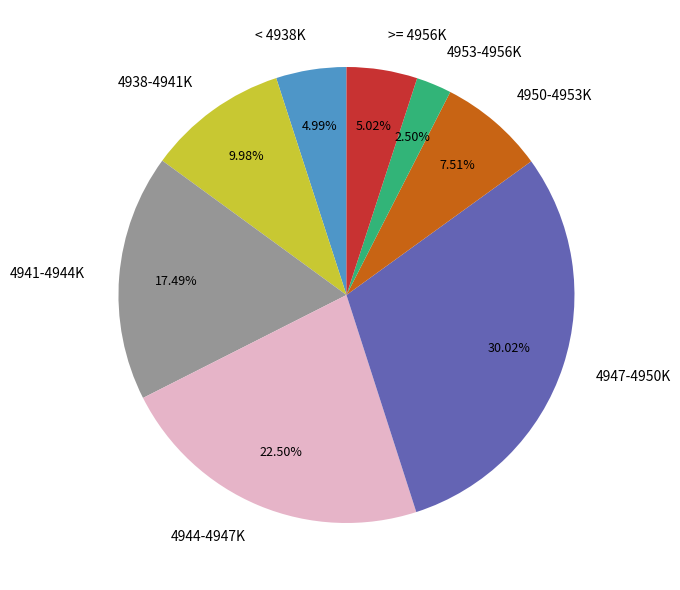

Does 4947-4950K account for over 50% of the chart?

No